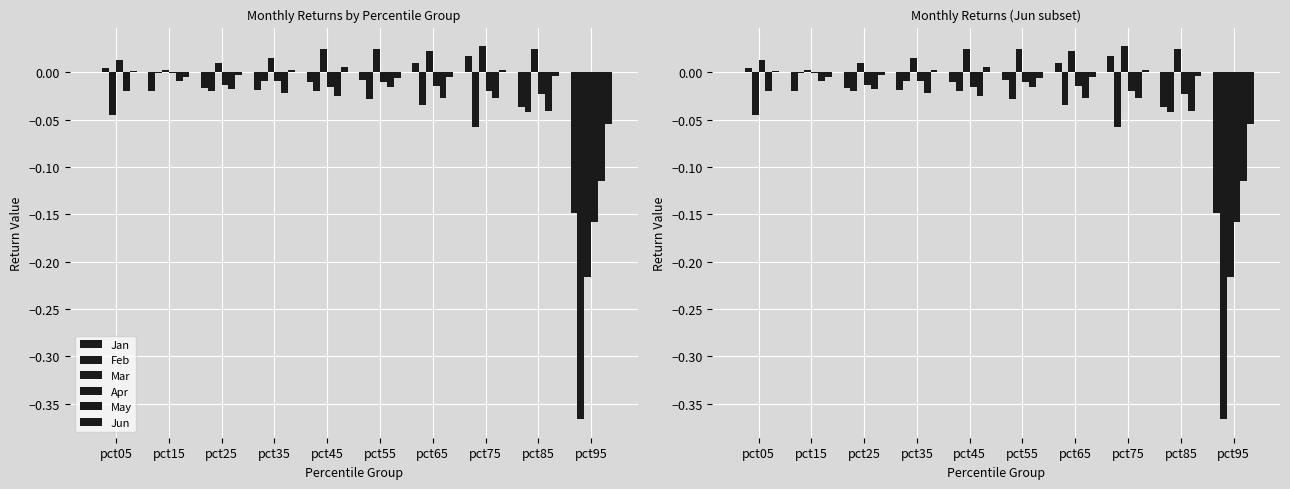

At which category is the sum across all series the highest?

pct15